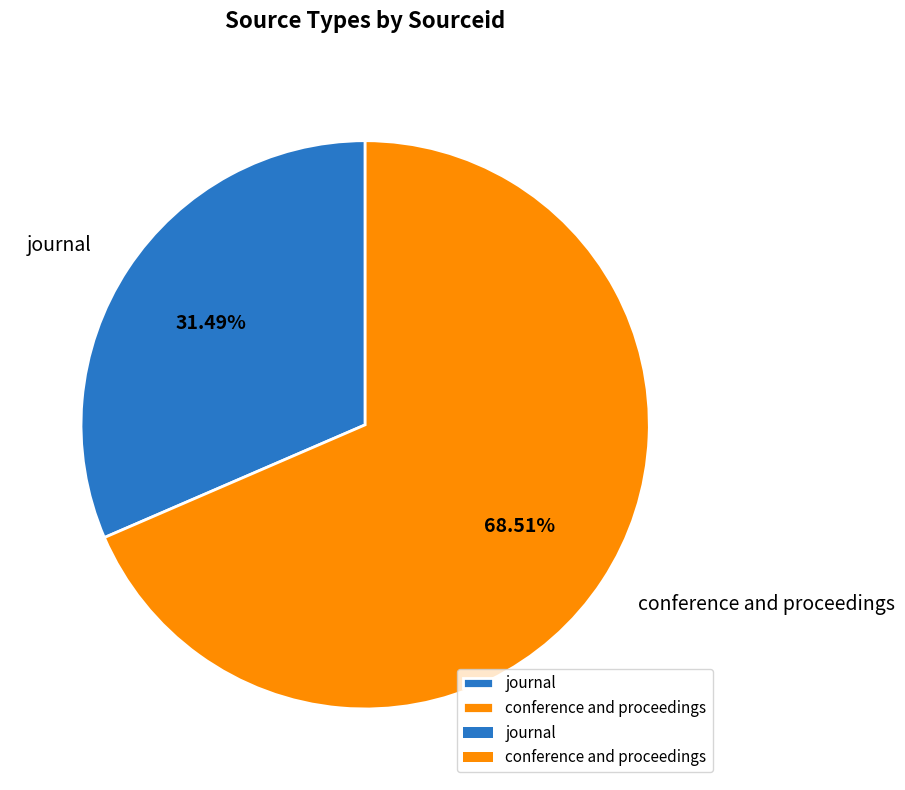

True or false: conference and proceedings accounts for 69% of the total.

True